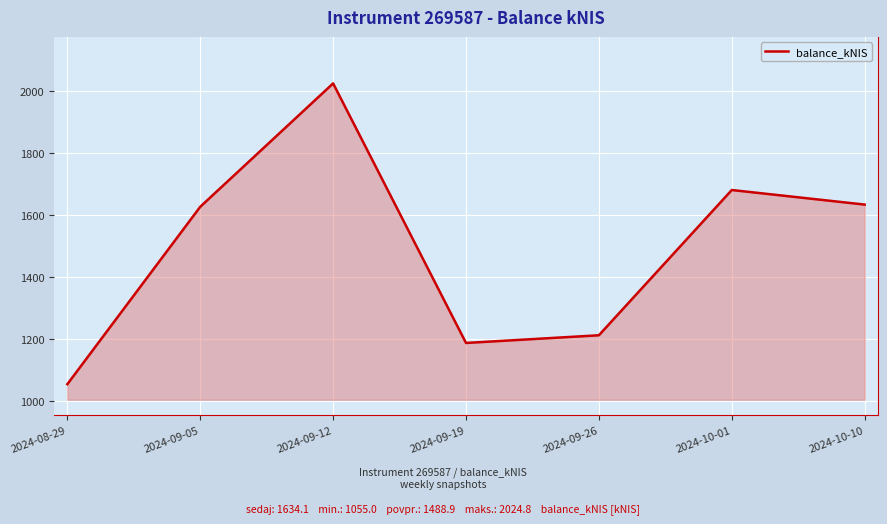

What is the difference between the values at 2024-09-12 and 2024-09-26?

812.0